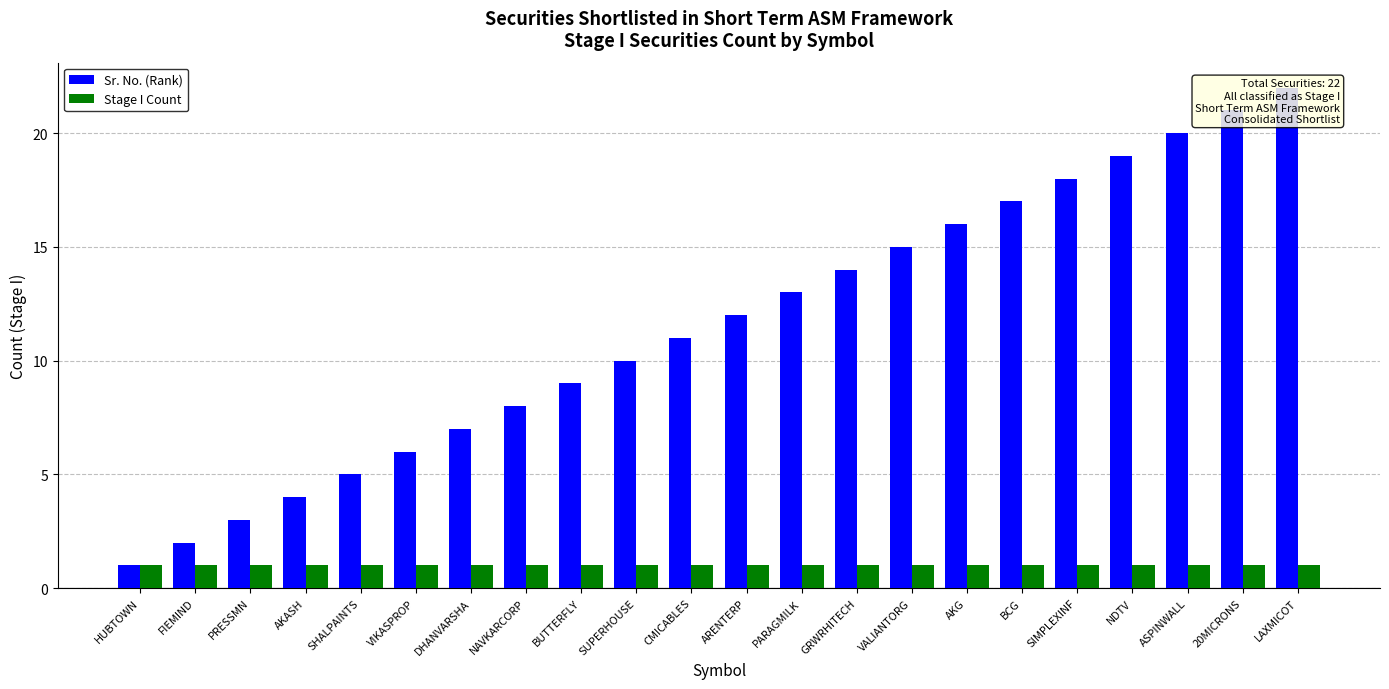

Read the Sr. No. (Rank) value at FIEMIND.

2